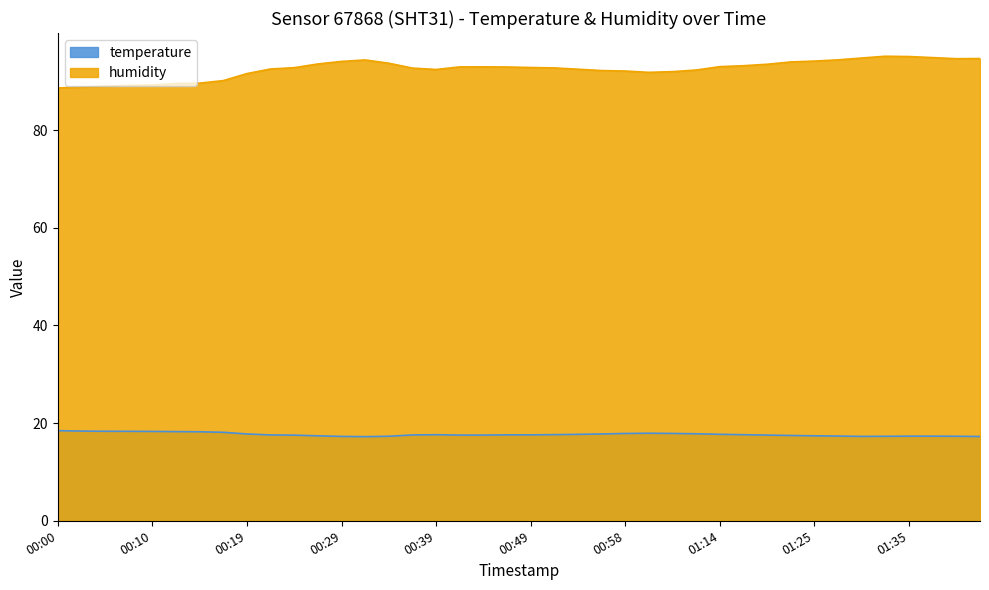

At which category does temperature reach its first local peak?

00:39